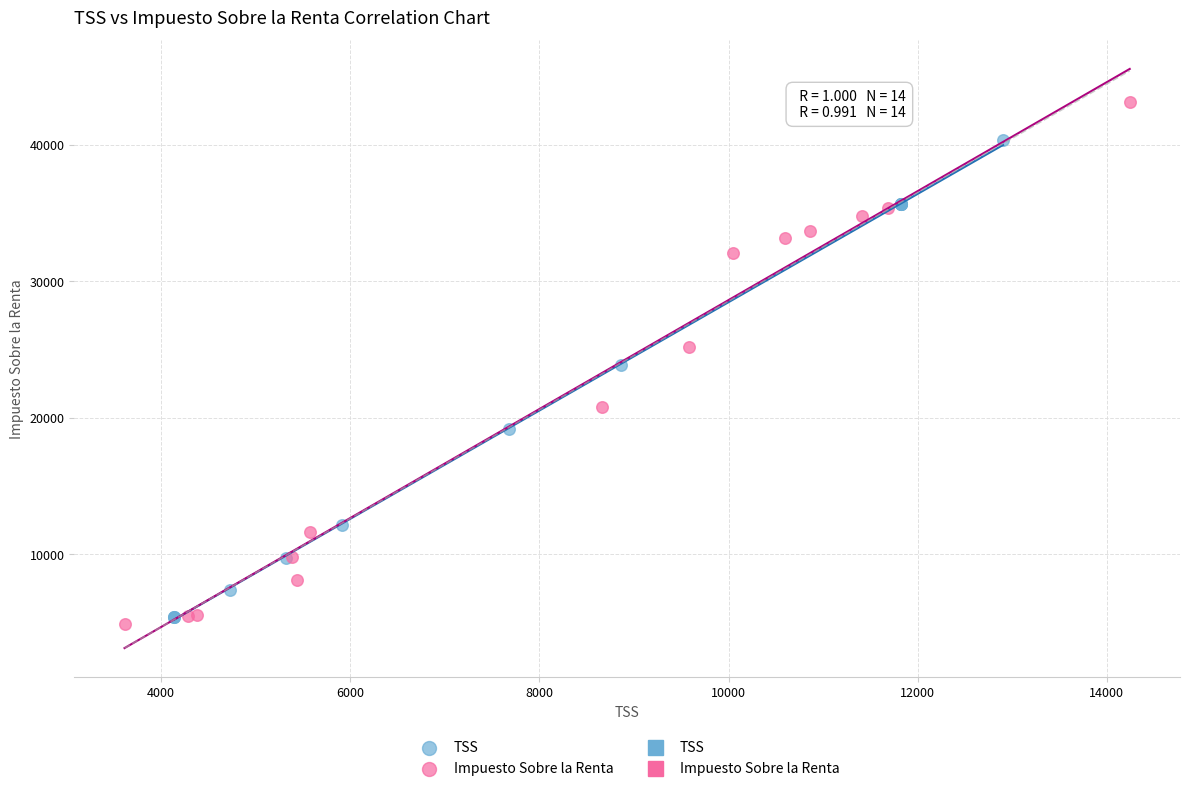

Which series reaches the minimum Y coordinate?

Impuesto Sobre la Renta